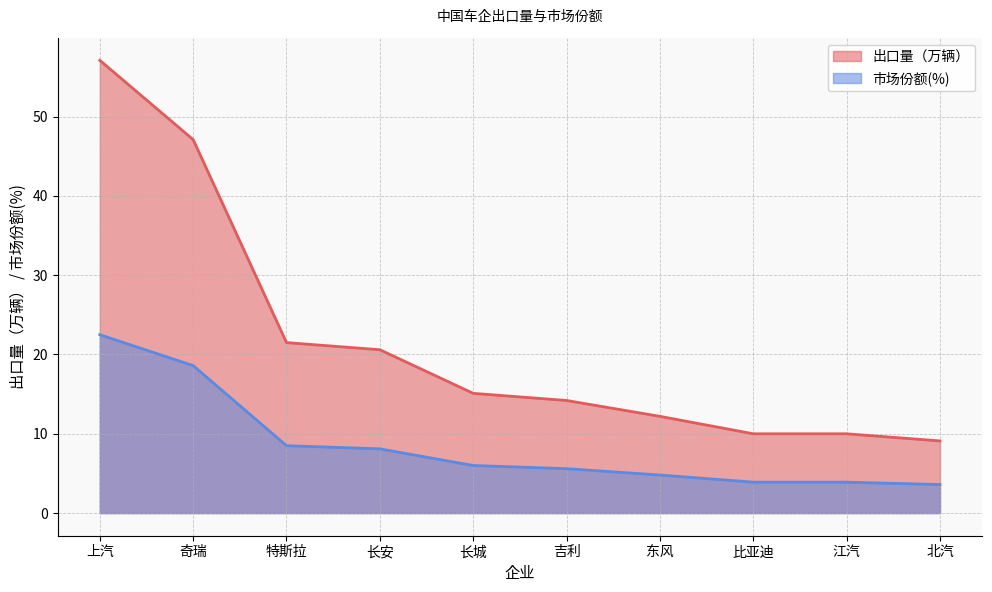

Rank the categories by 市场份额(%) value from lowest to highest.

北汽, 比亚迪, 江汽, 东风, 吉利, 长城, 长安, 特斯拉, 奇瑞, 上汽